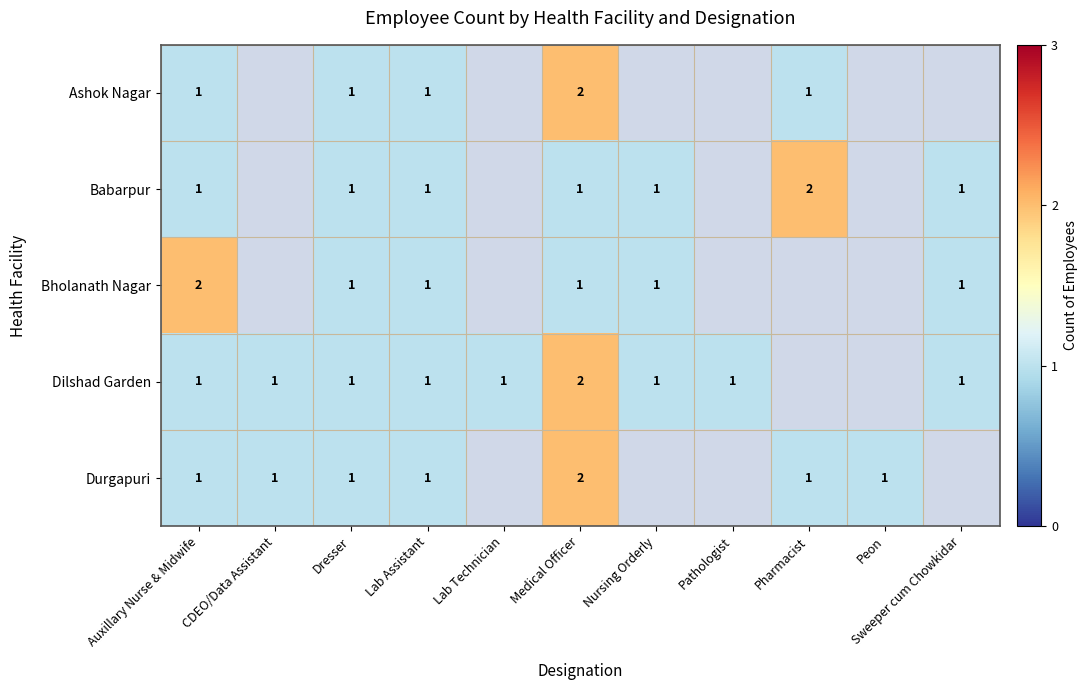

The Bholanath Nagar series shows 1 at Dresser. True or false?

True